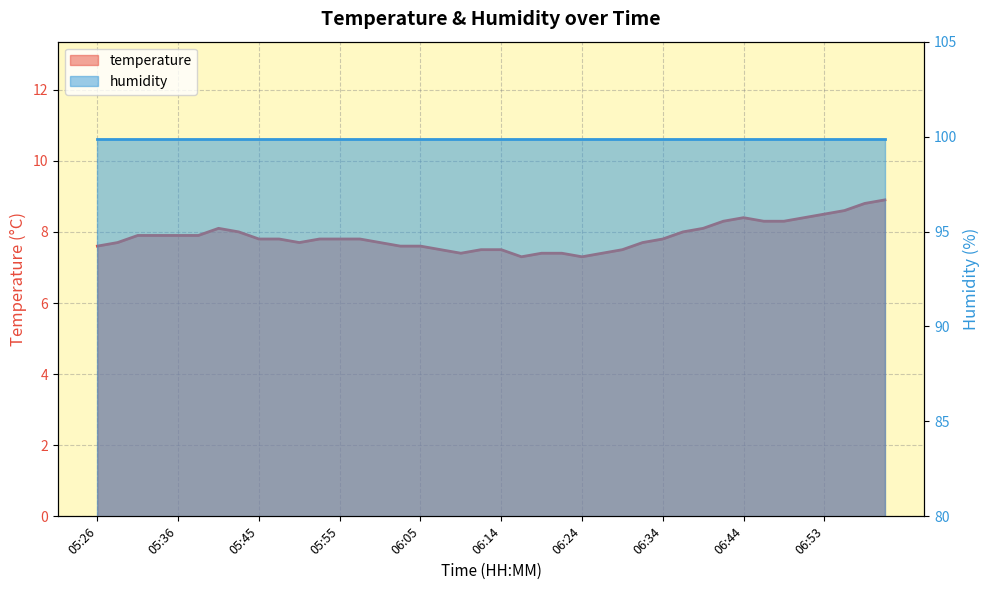

The value at 06:29 is 7.5. True or false?

True